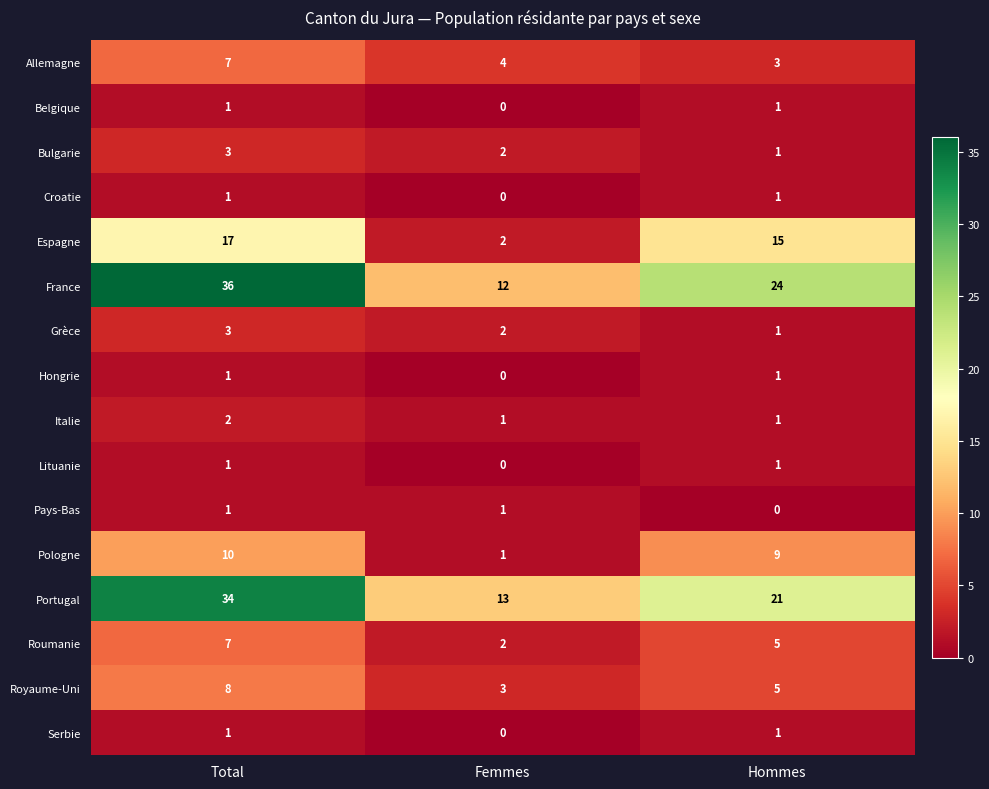

Rank the categories by Royaume-Uni value from highest to lowest.

Total, Hommes, Femmes